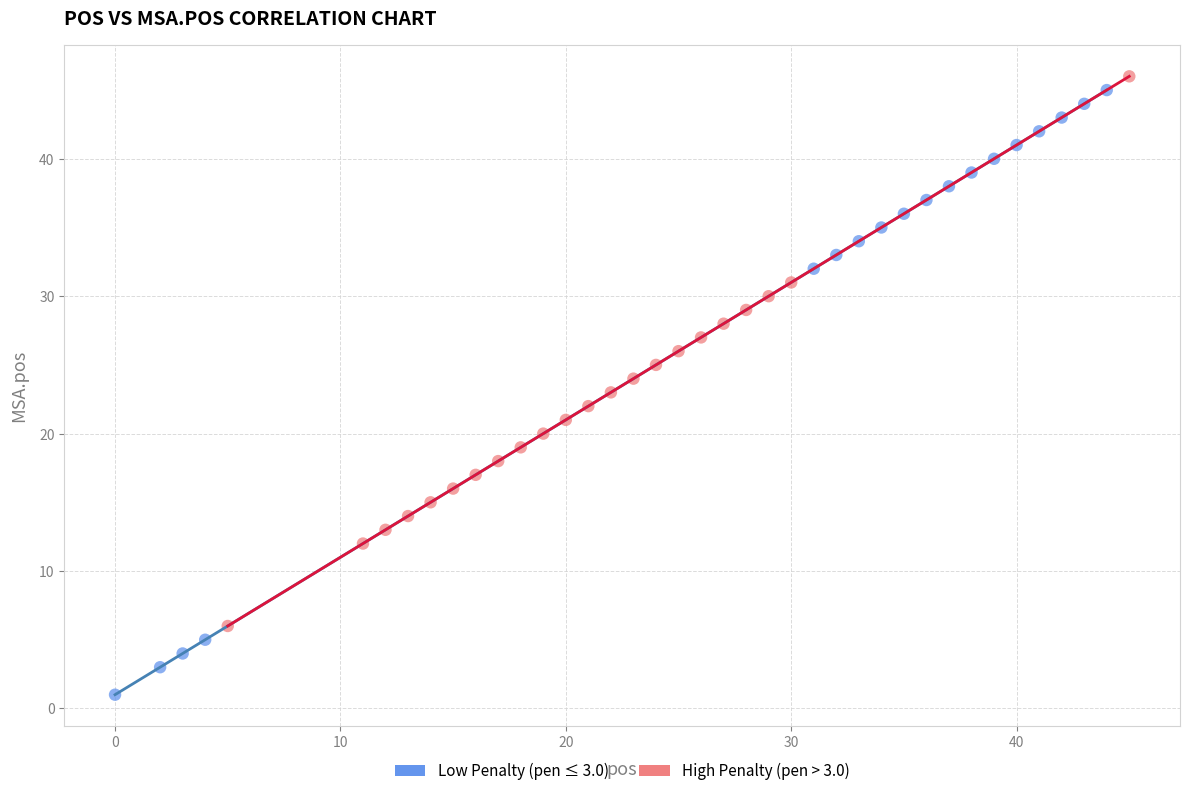

Which series contains the lowest Y value?

Low Penalty (pen ≤ 3.0)